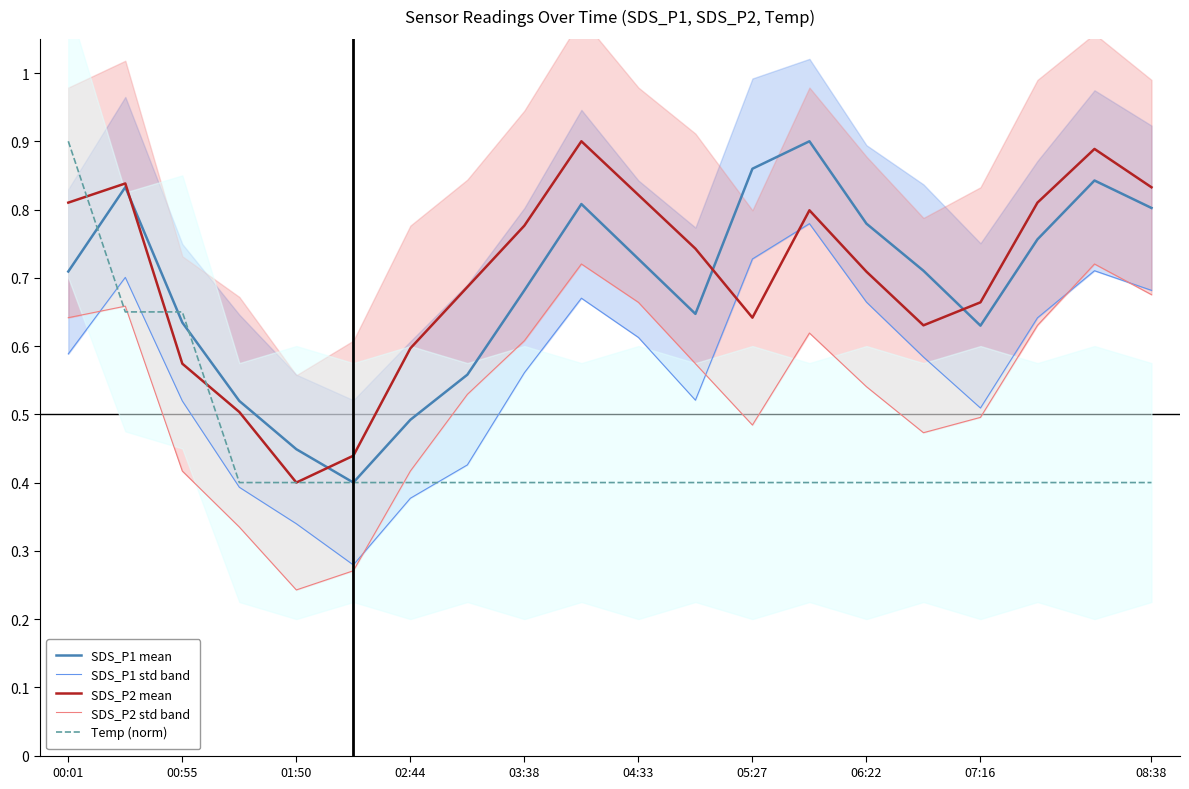

The Temp (norm) series shows 0.1 at 04:33. True or false?

False